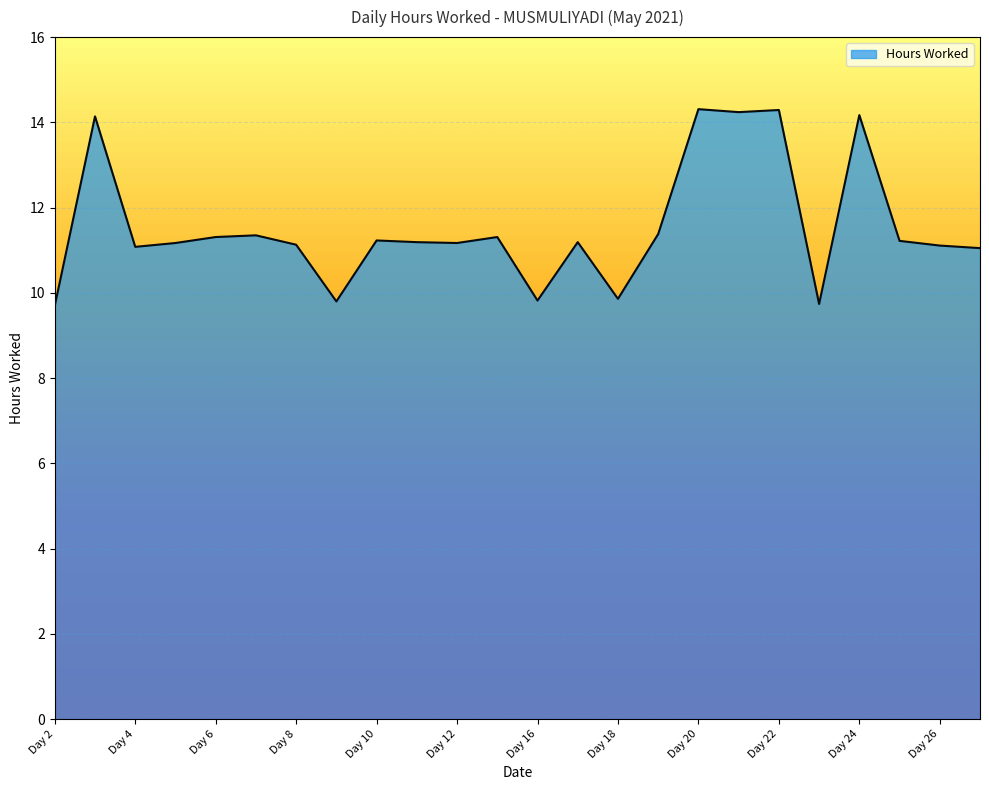

How many distinct data groups are displayed?

1